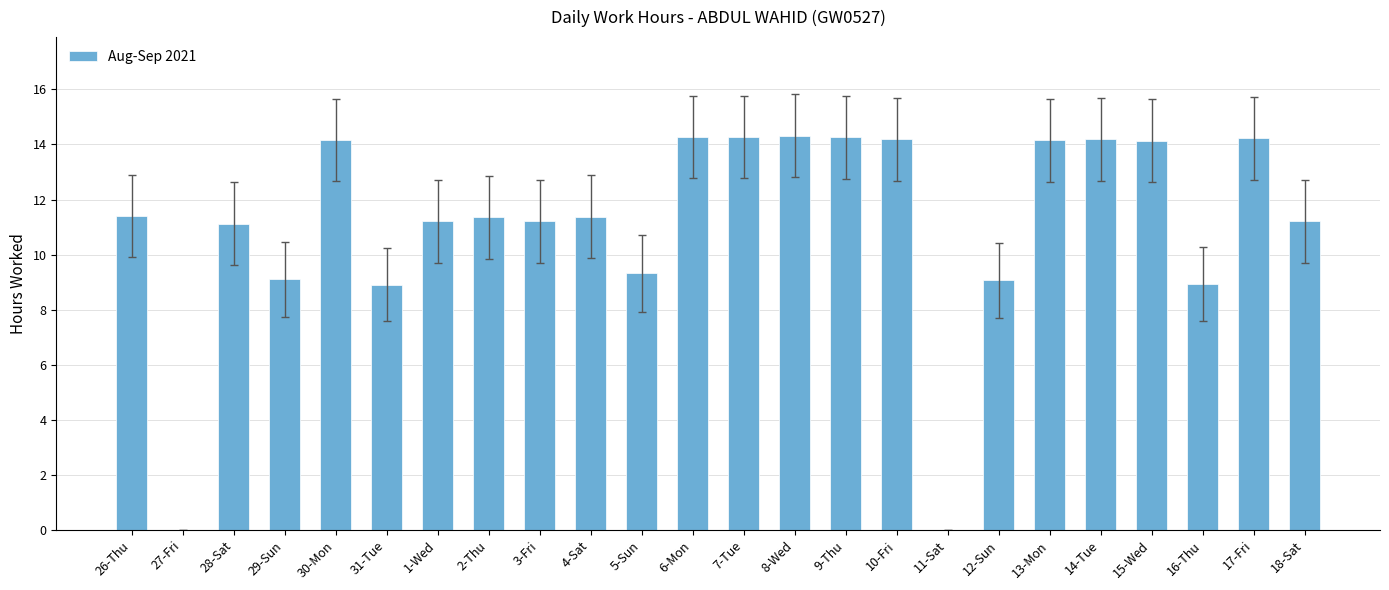

True or false: the data shows 11.4 at 26-Thu.

True